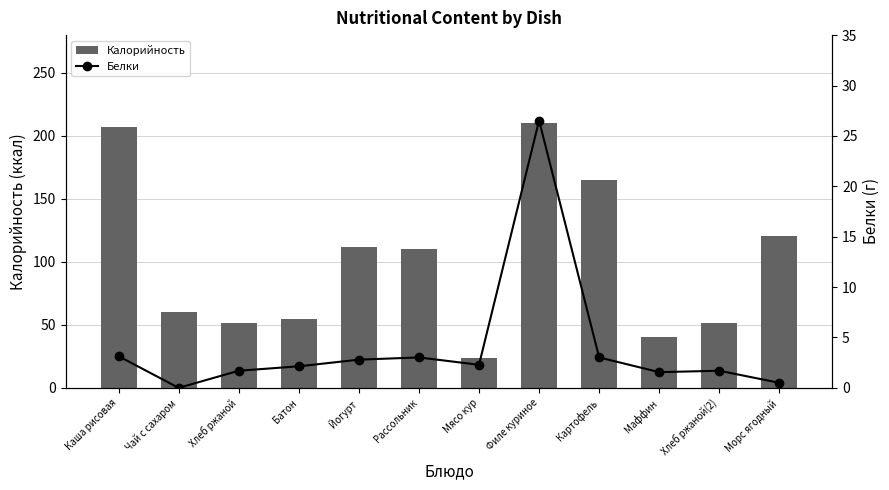

What are all the series names shown in the legend?

Калорийность, Белки